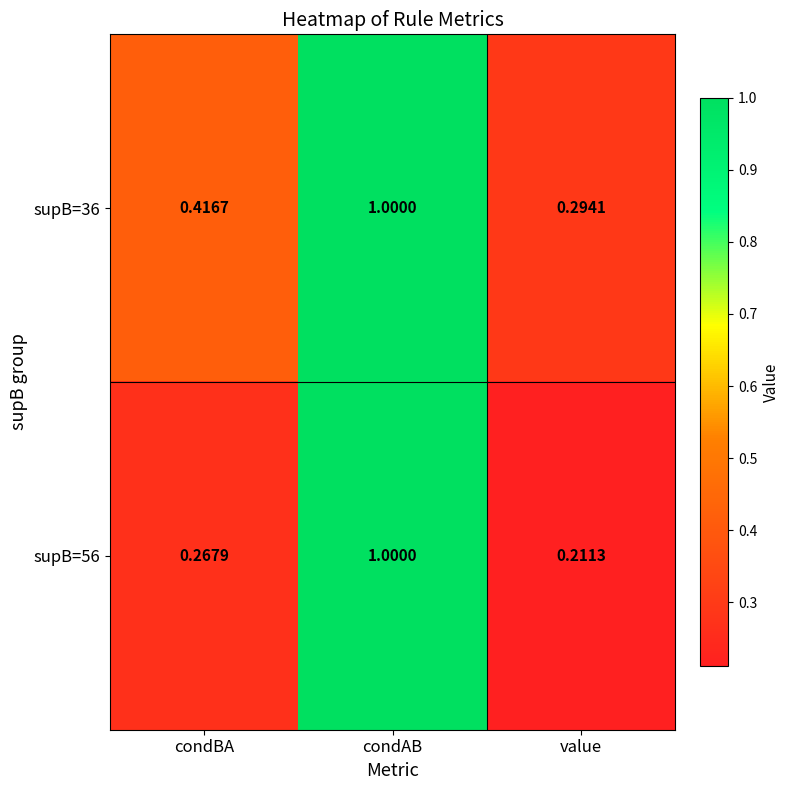

Count the number of categories in the chart.

3